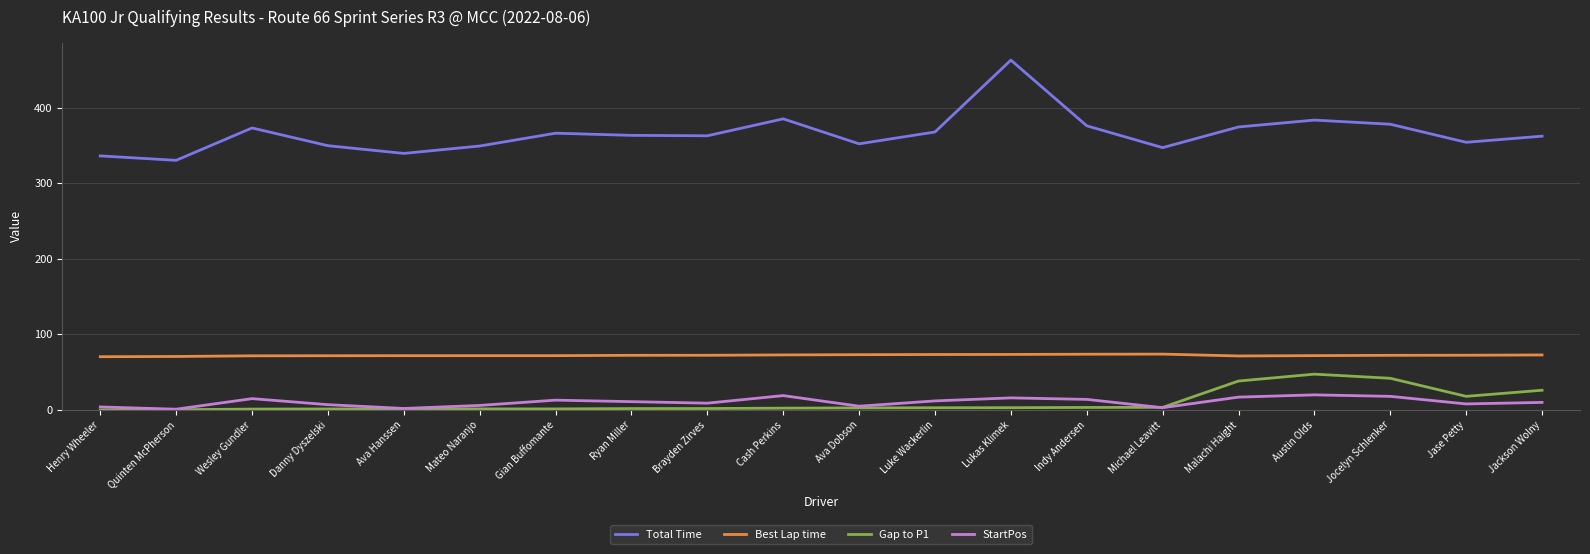

What is the maximum value shown in the chart?

462.9